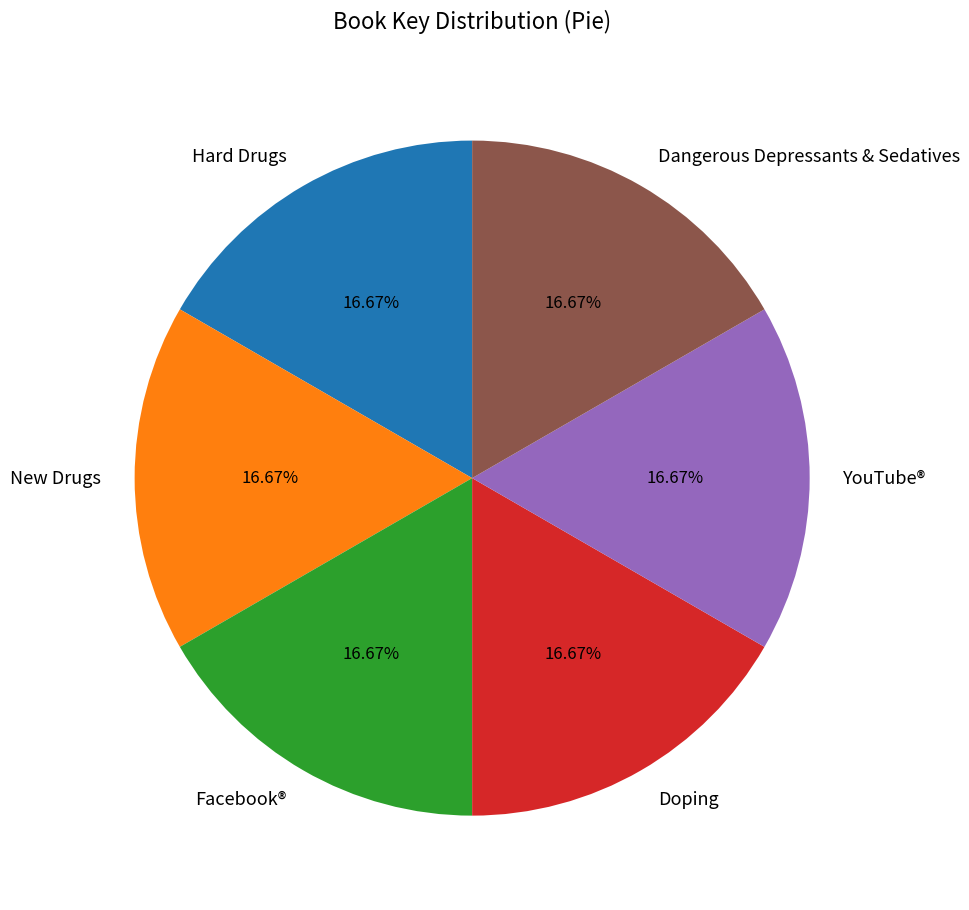

Does YouTube® represent more than half of the total?

No